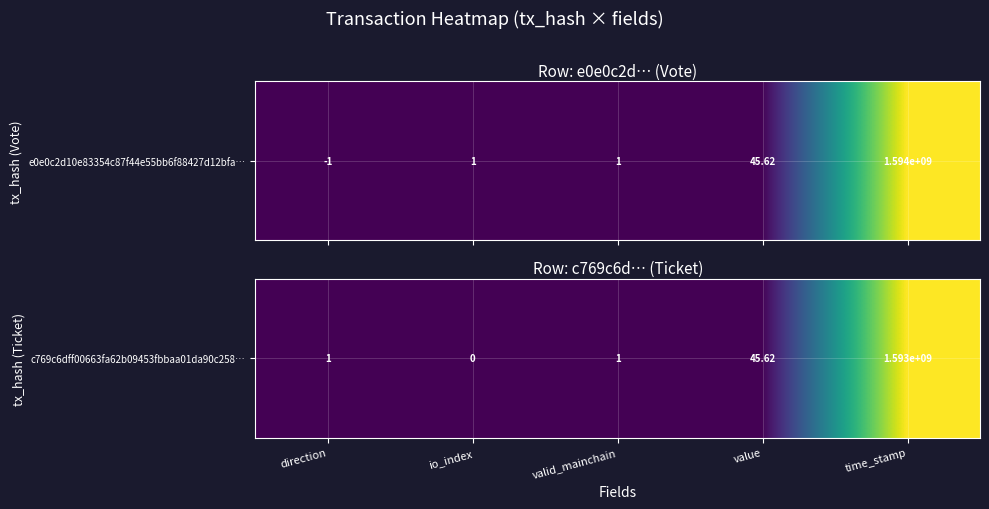

Which has a higher value, io_index or time_stamp?

time_stamp